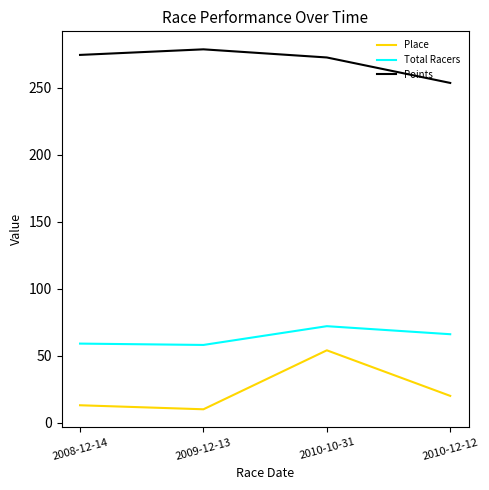

What is the sum of all Place values?

97.0